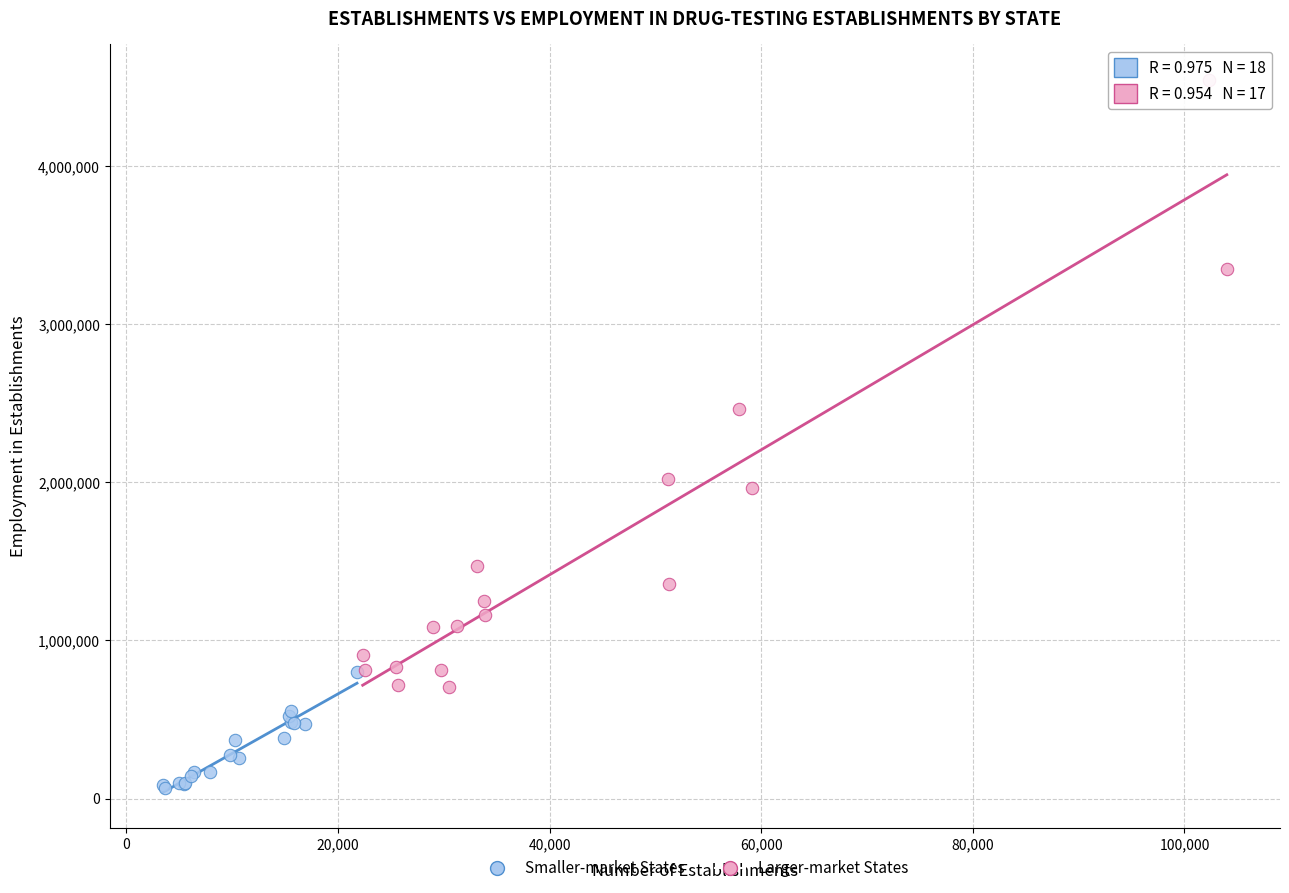

Which series contains the lowest Y value?

Smaller-market States